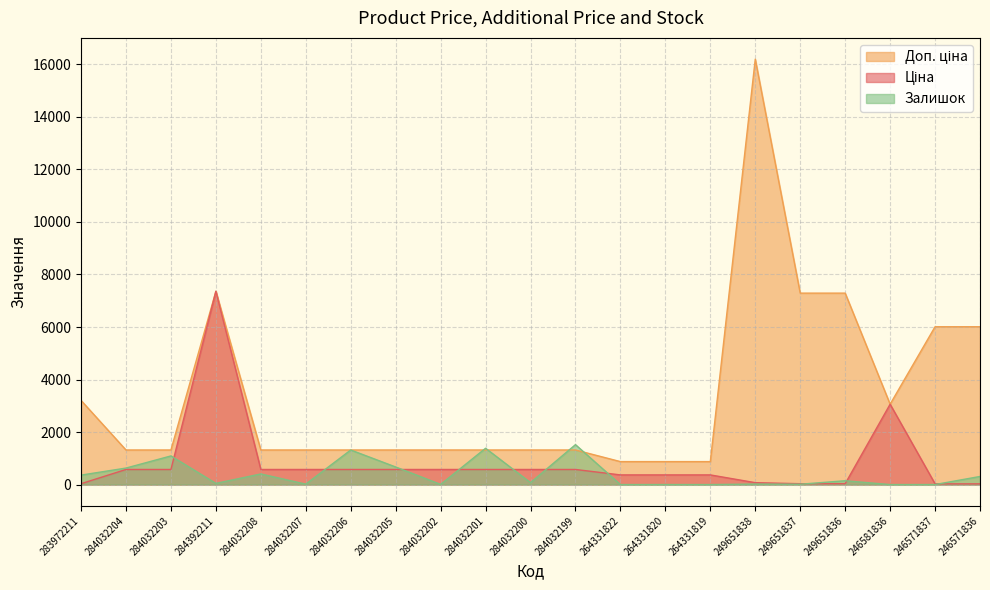

What is the sum of the Ціна values at 284032202 and 264331820?

942.1